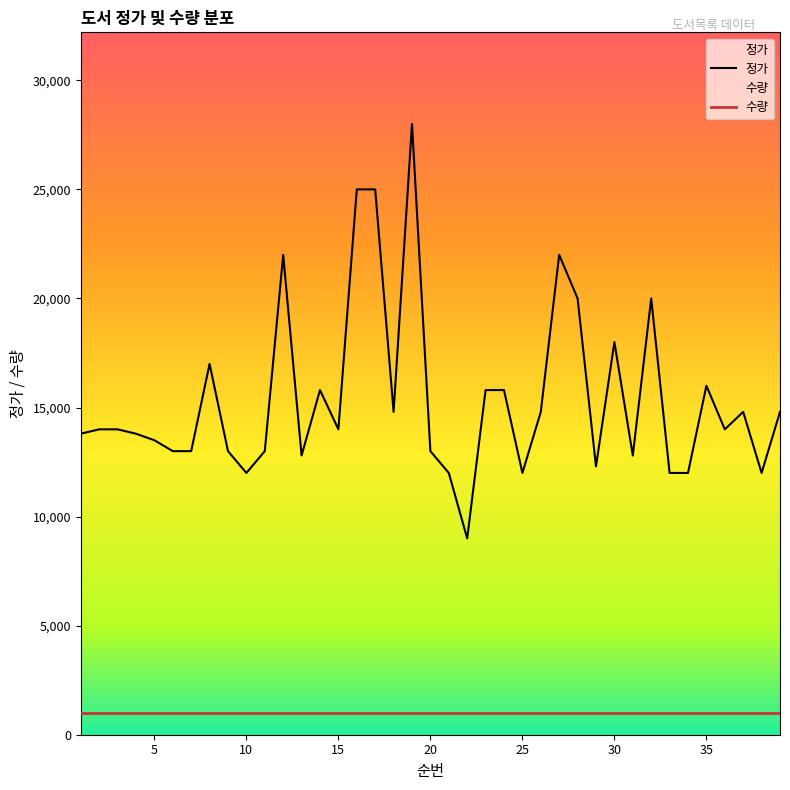

Rank the categories by value from lowest to highest.

22, 10, 21, 25, 33, 34, 38, 29, 13, 31, 6, 7, 9, 11, 20, 5, 1, 4, 2, 3, 15, 36, 18, 26, 37, 39, 14, 23, 24, 35, 8, 30, 28, 32, 12, 27, 16, 17, 19